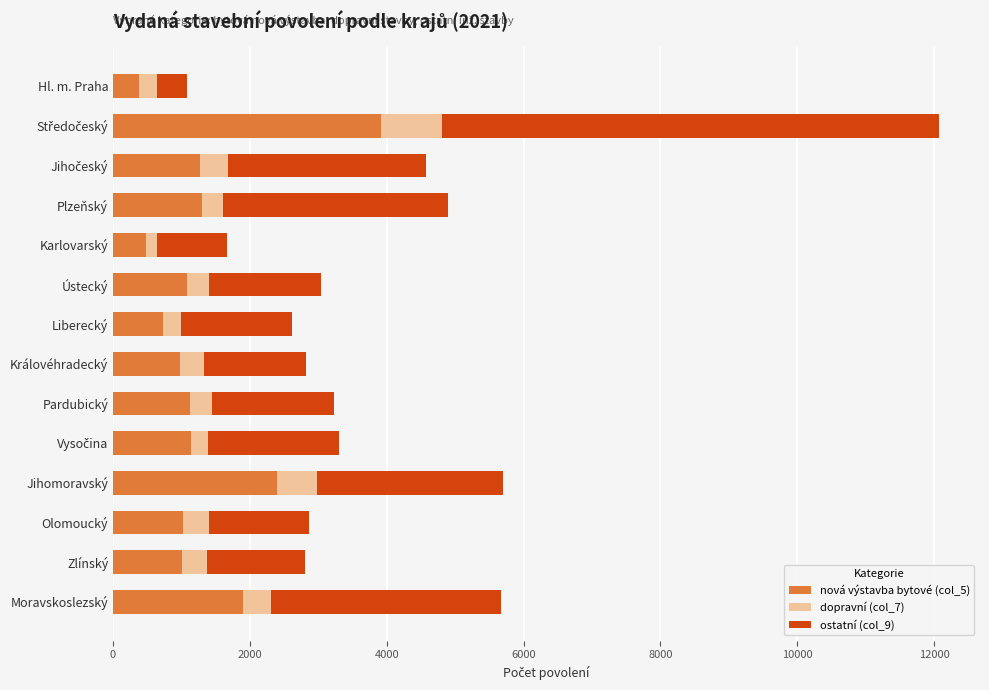

What is the total value across all series at Hl. m. Praha?

1082